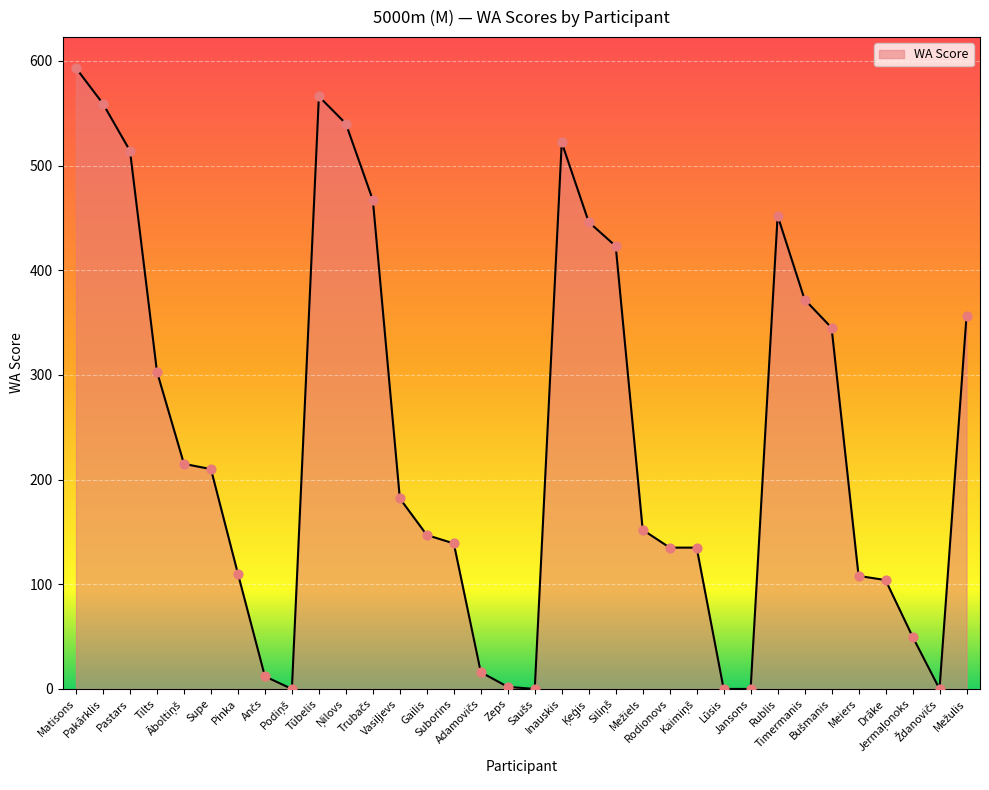

What is the difference between the maximum and minimum values?

593